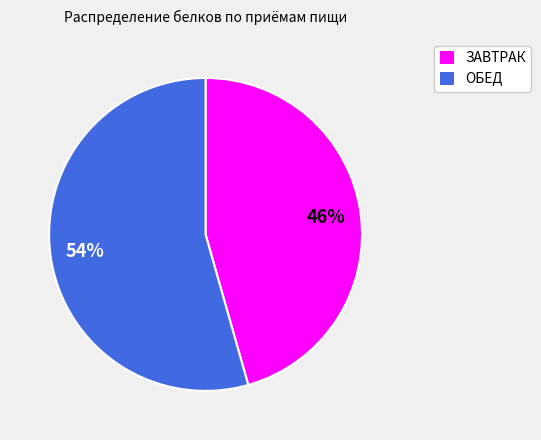

Is it true that ОБЕД is 54% of the pie?

True